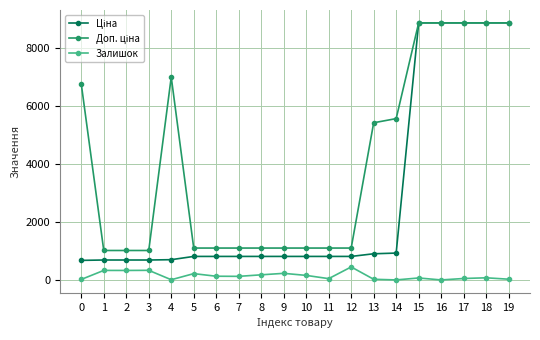

True or false: Залишок has more than 2 interior local peaks.

True